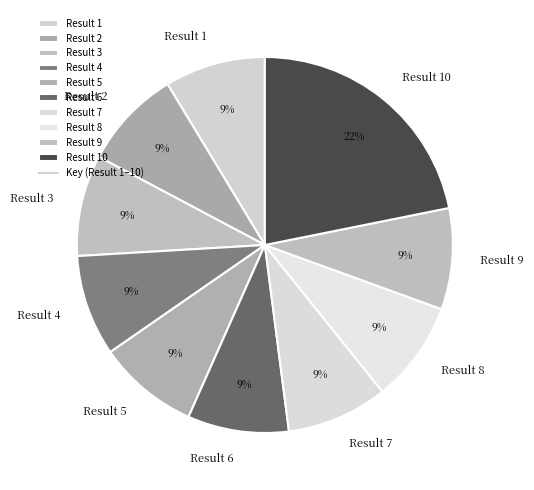

Do Result 2 and Result 4 together represent more than half of the pie?

No